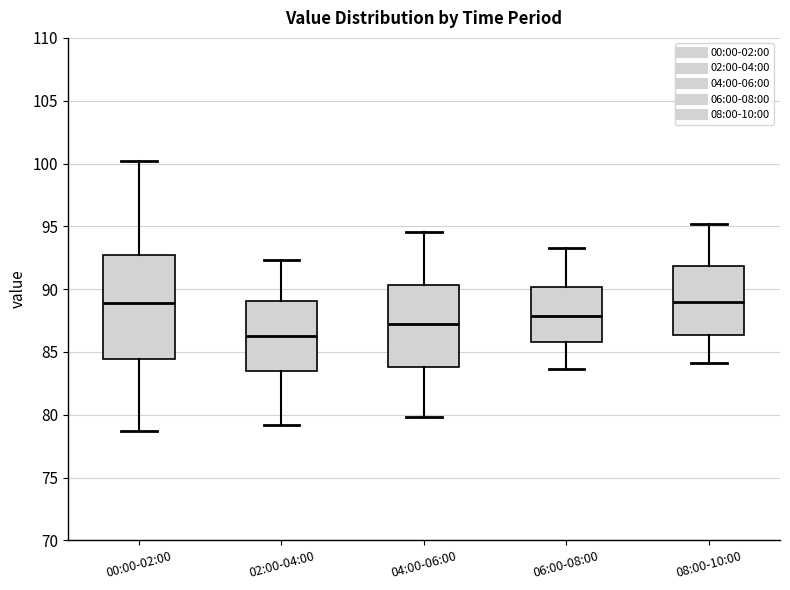

Reading left to right, read every box against the y-axis: the position of its median line, the range the box covers, and the ends of its whiskers. The values are not printed on the chart, so give them approximately, as read against the axis.

00:00-02:00: median 89.0, box 84.5 to 93.0, whiskers 78.5 to 100.0
02:00-04:00: median 86.5, box 83.5 to 89.0, whiskers 79.0 to 92.5
04:00-06:00: median 87.5, box 84.0 to 90.5, whiskers 80.0 to 94.5
06:00-08:00: median 88.0, box 86.0 to 90.0, whiskers 83.5 to 93.5
08:00-10:00: median 89.0, box 86.5 to 92.0, whiskers 84.0 to 95.0